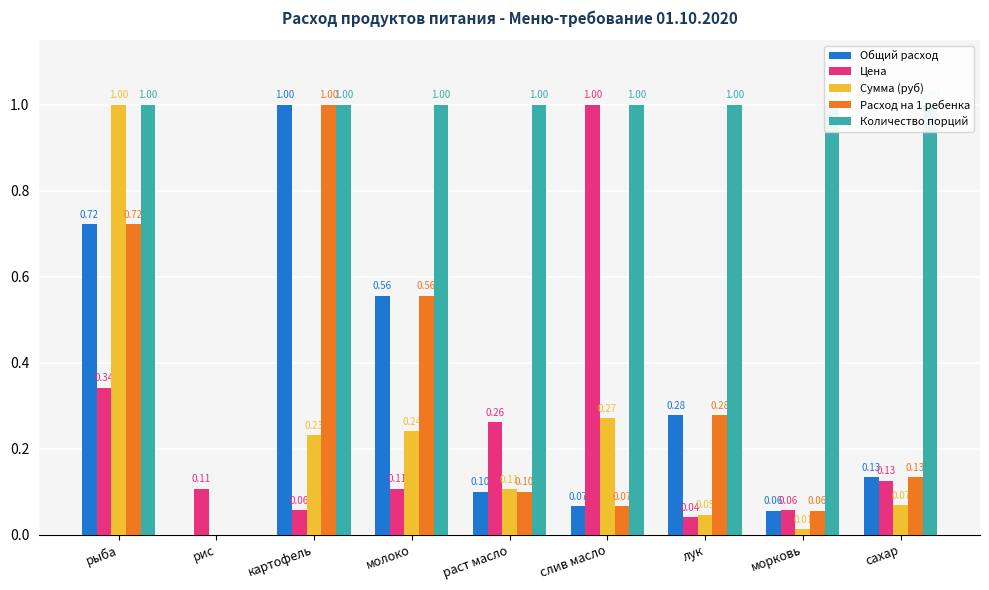

Are the bars horizontal?

No